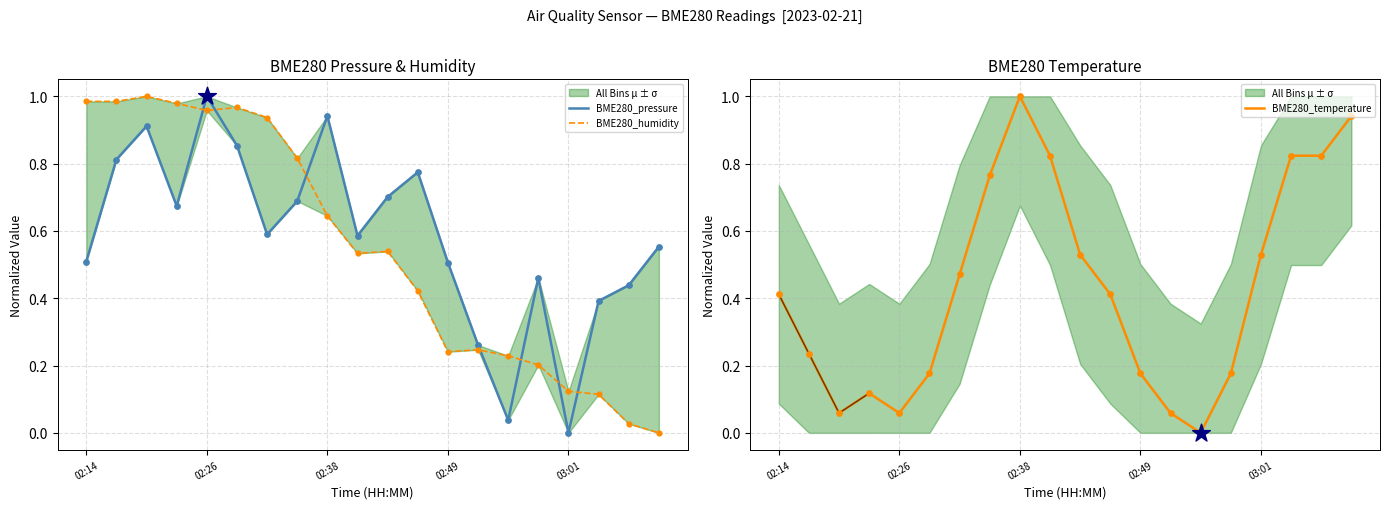

What are all the series names shown in the legend?

BME280_pressure, BME280_humidity, BME280_temperature